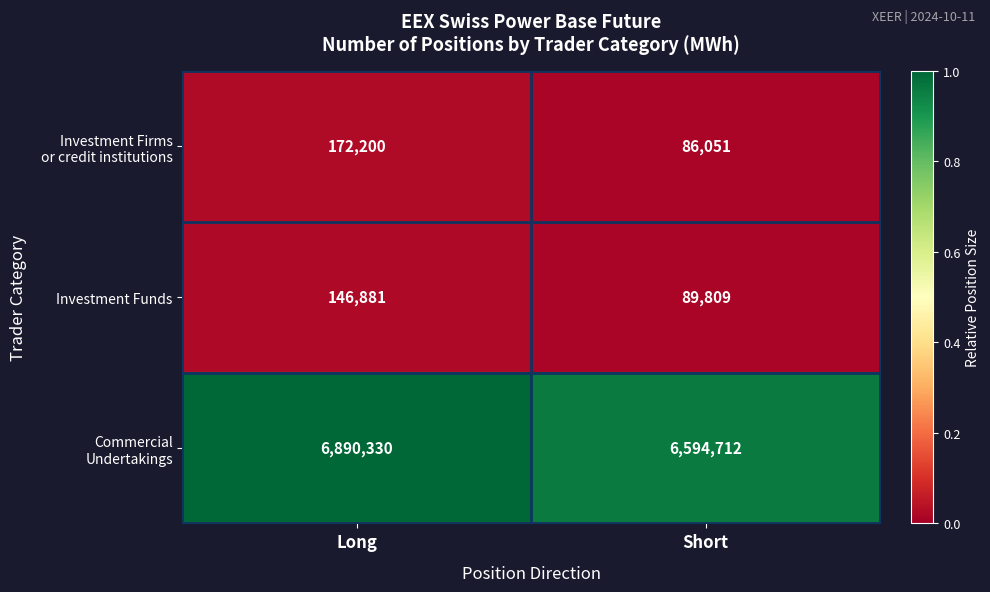

List the labels in order of Investment Funds value, smallest first.

Short, Long